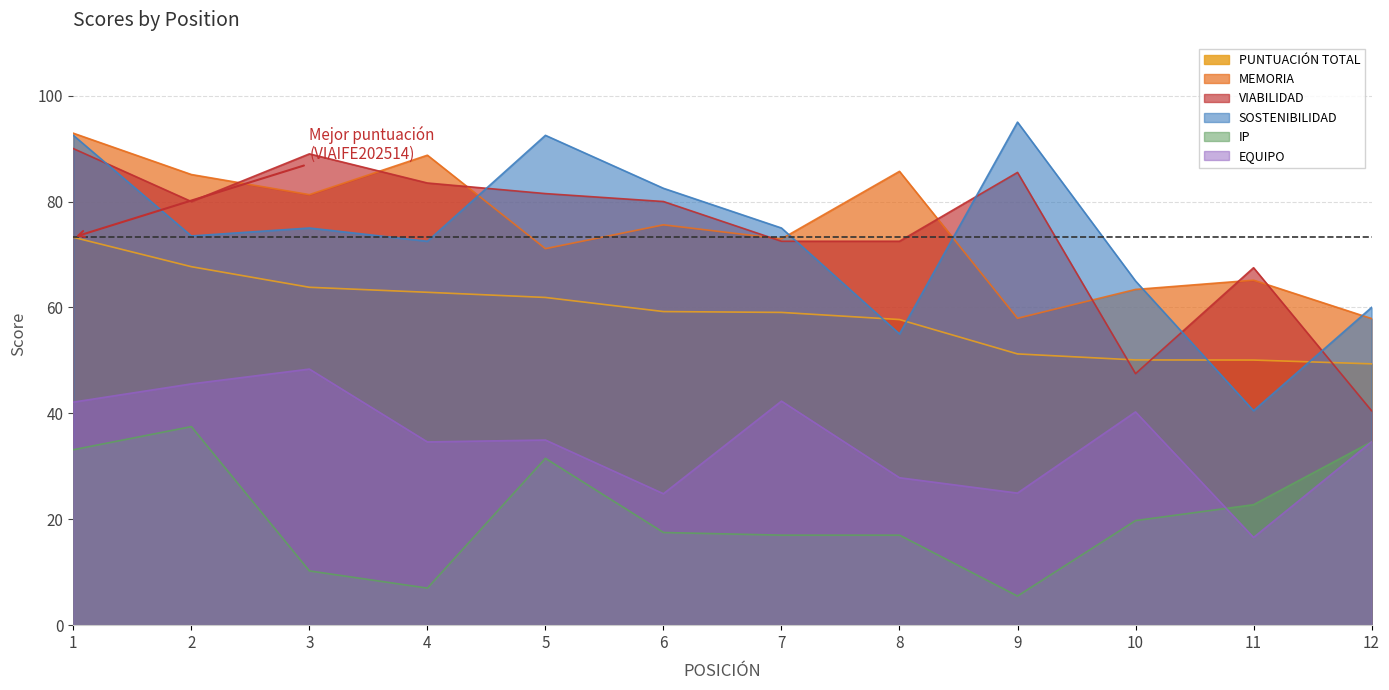

What are all the series names shown in the legend?

PUNTUACIÓN TOTAL, MEMORIA, VIABILIDAD, SOSTENIBILIDAD, IP, EQUIPO